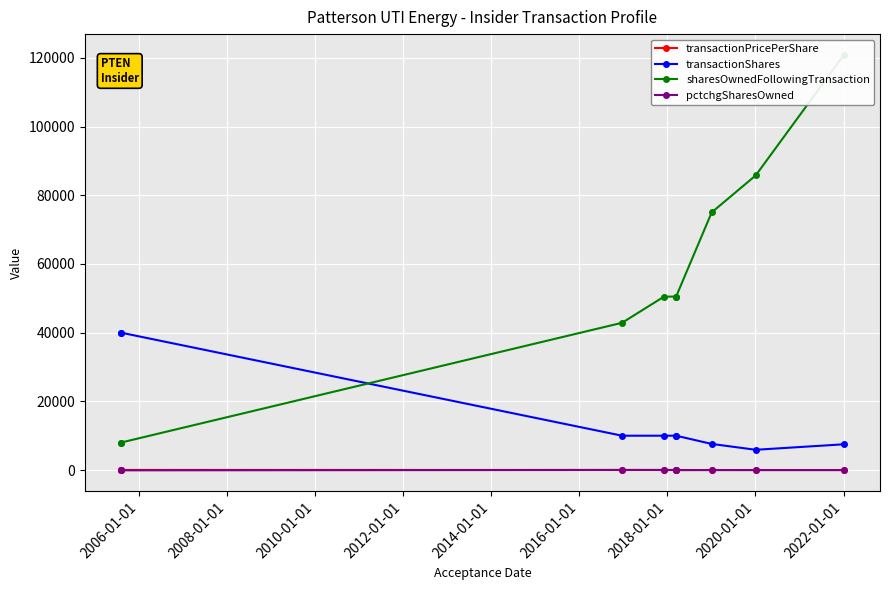

Where do pctchgSharesOwned and transactionPricePerShare first cross each other?

2006-01-01 and 2008-01-01